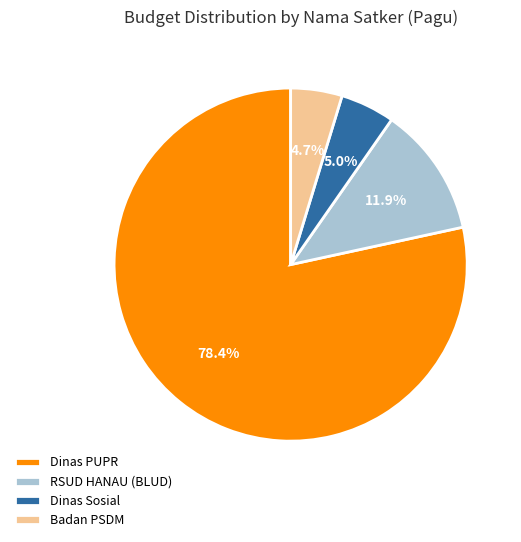

What percentage is the RSUD HANAU (BLUD) slice, to the nearest percent?

12%